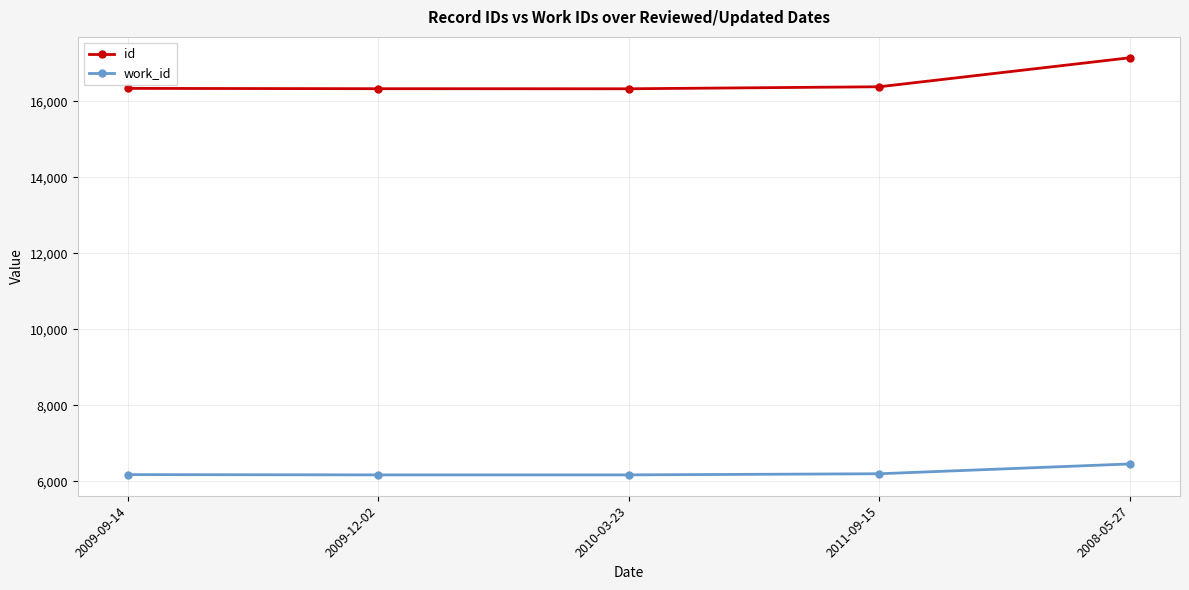

How many categories are shown in the chart?

5